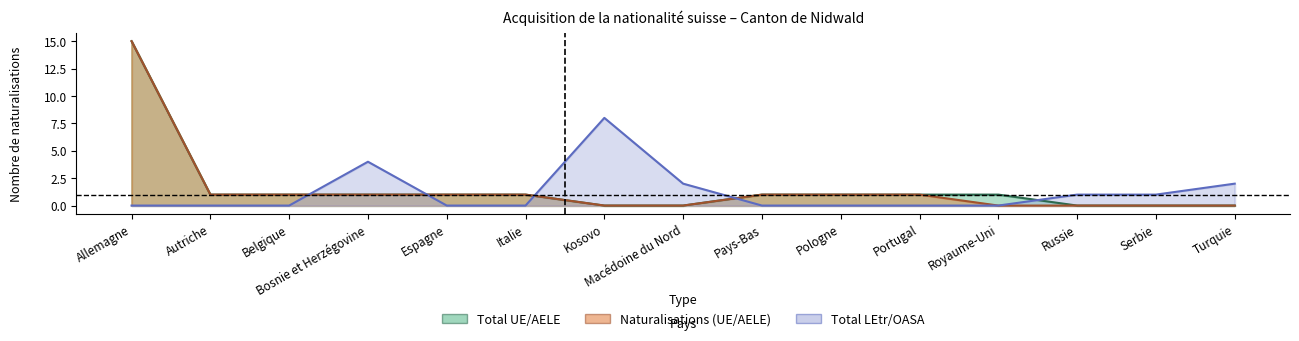

How many data points does each series have?

15